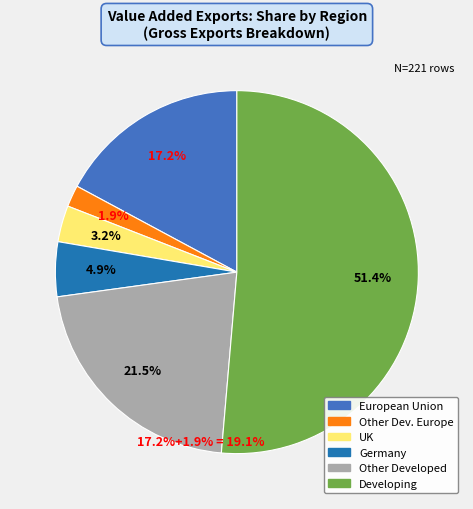

Is there any slice that represents more than half of the pie?

Yes